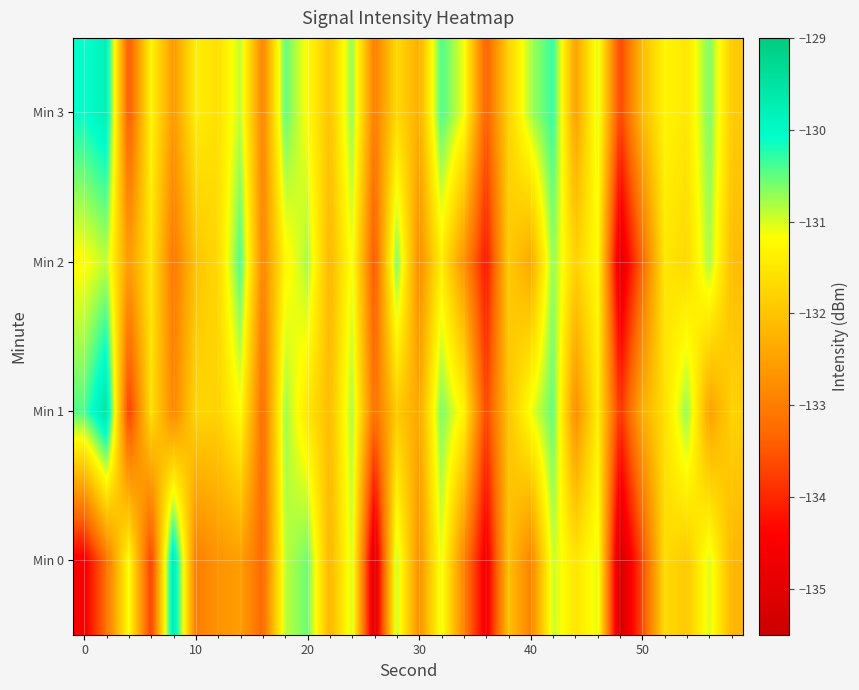

How many data points does each series have?

30